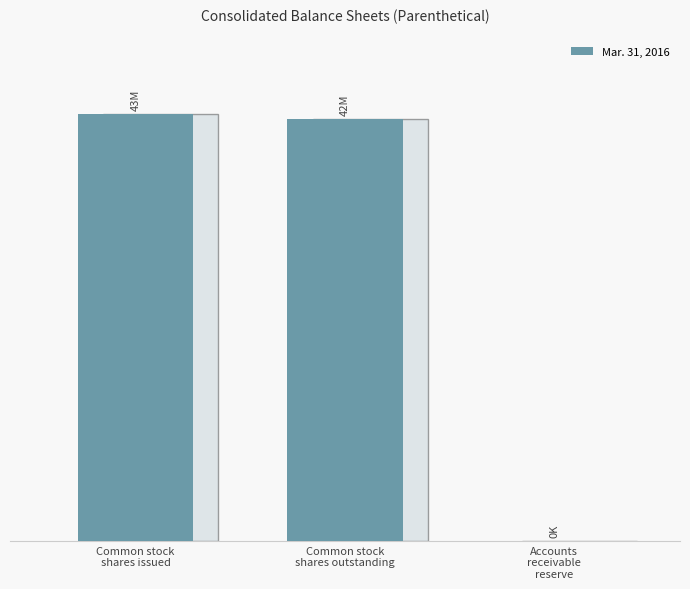

Are the bars horizontal?

No